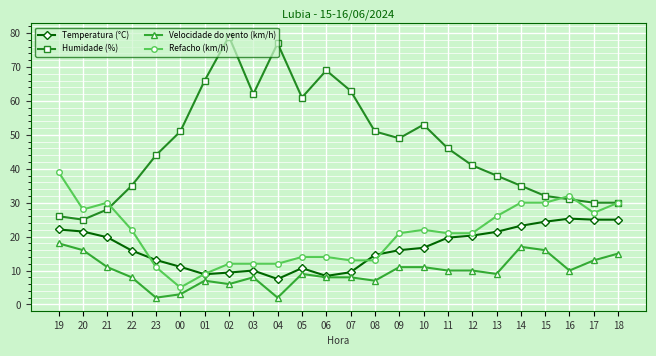

True or false: Velocidade do vento (km/h) has more than 2 interior local peaks.

True